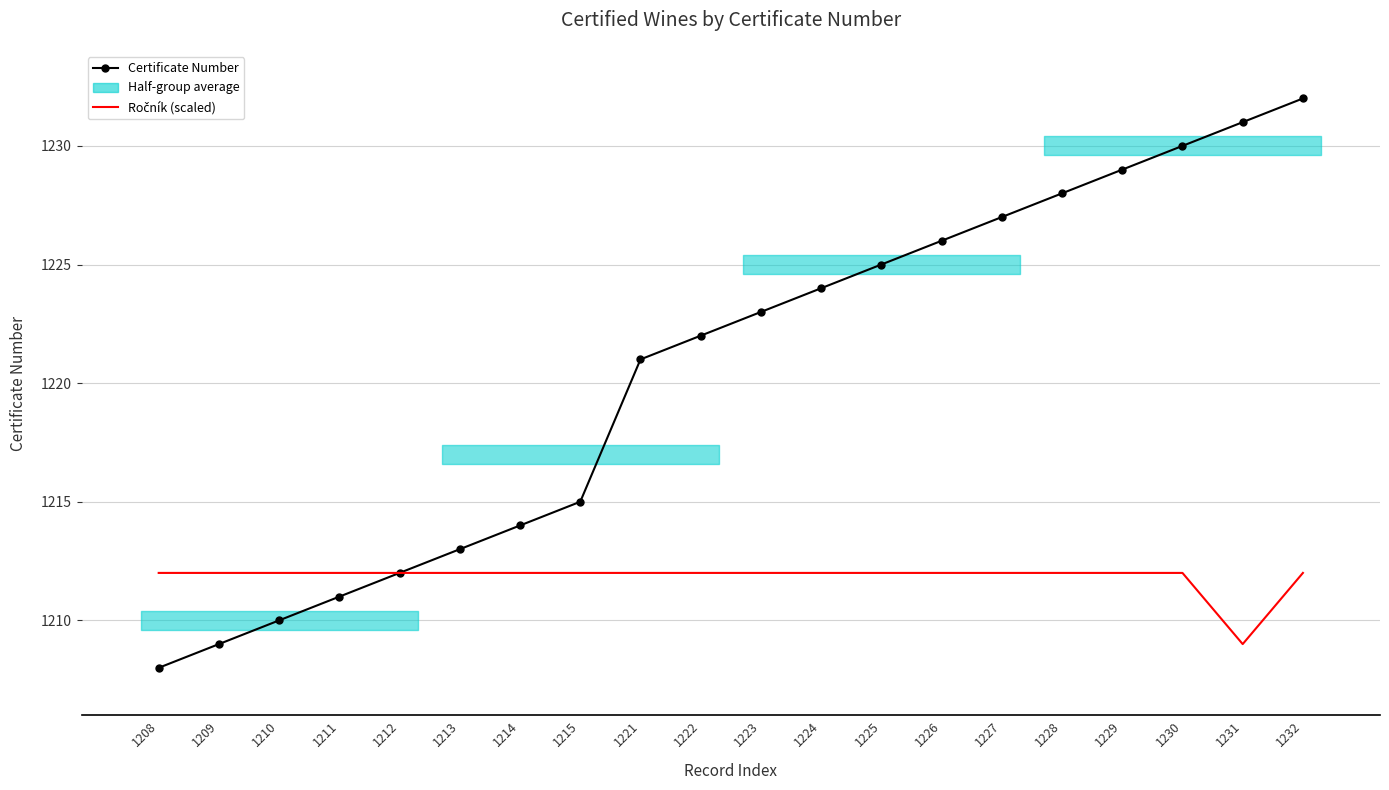

Reading right to left, what are all the values shown in this chart?

Certificate Number: 1232	1231	1230	1229	1228	1227	1226	1225	1224	1223	1222	1221	1215	1214	1213	1212	1211	1210	1209	1208
Ročník (scaled): 1212	1209	1212	1212	1212	1212	1212	1212	1212	1212	1212	1212	1212	1212	1212	1212	1212	1212	1212	1212